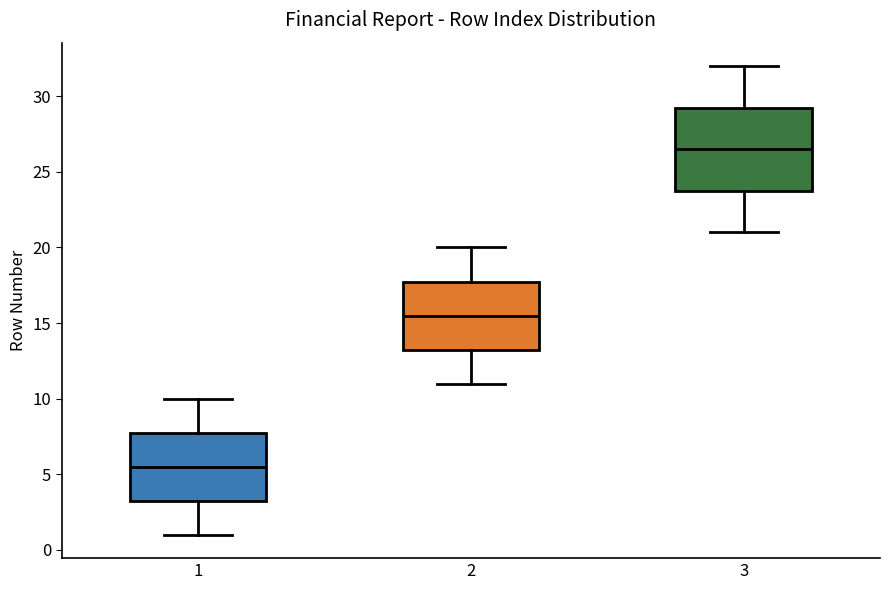

Reading left to right, read every box against the y-axis: the position of its median line, the range the box covers, and the ends of its whiskers. The values are not printed on the chart, so give them approximately, as read against the axis.

1: median 5.5, box 3.5 to 8.0, whiskers 1.0 to 10.0
2: median 15.5, box 13.5 to 18.0, whiskers 11.0 to 20.0
3: median 26.5, box 24.0 to 29.5, whiskers 21.0 to 32.0